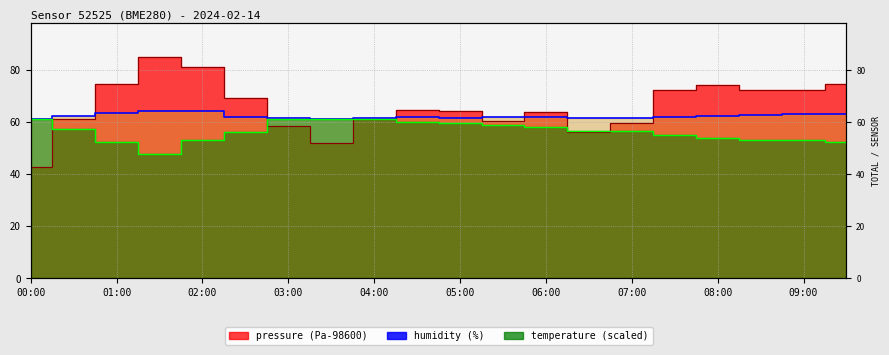

Is it true that humidity equals 61.7 at 07:00?

True